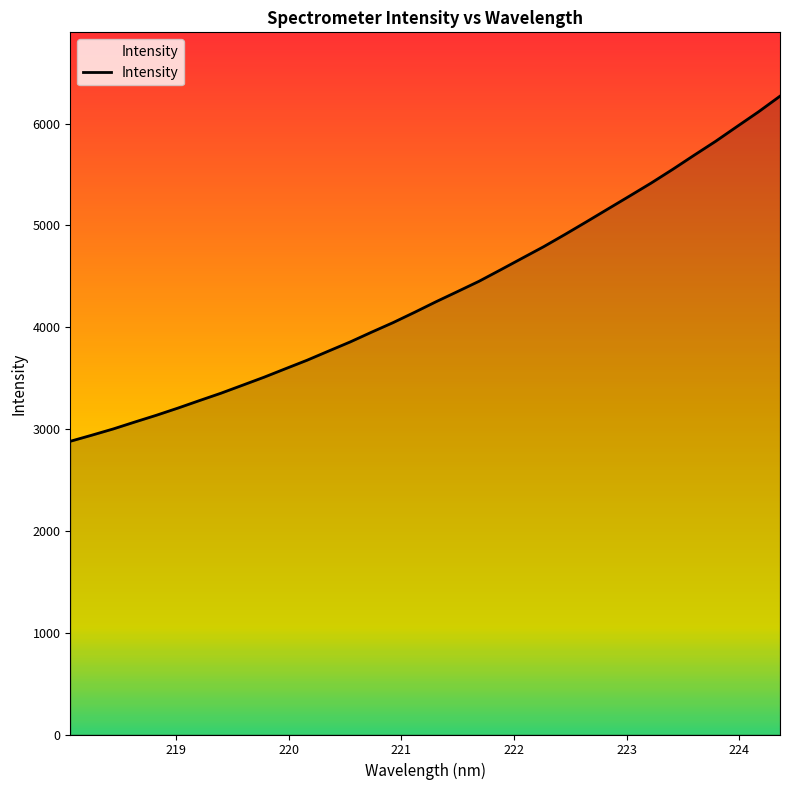

How many values exceed 4251?

17